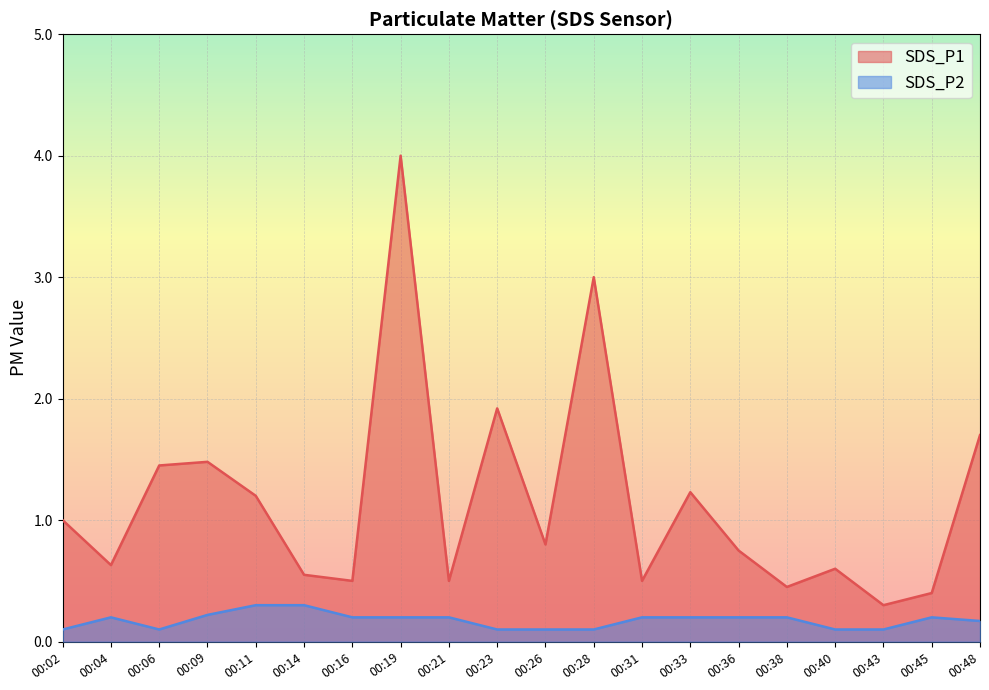

Is the value of SDS_P1 at 00:23 greater than the value of SDS_P2 at 00:33?

Yes